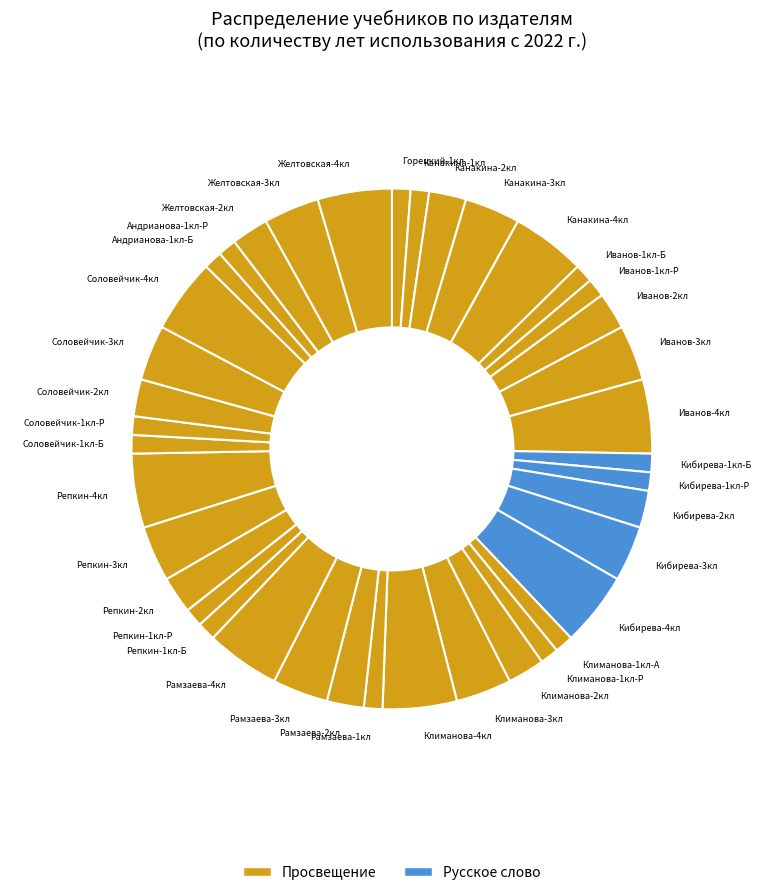

Combined, do Рамзаева-4кл and Климанова-1кл-А account for over 50%?

No